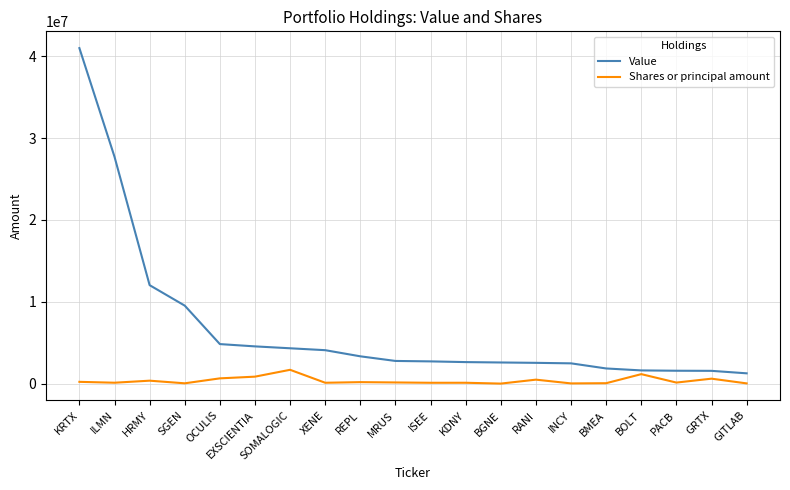

Which series has the largest total across all categories?

Value